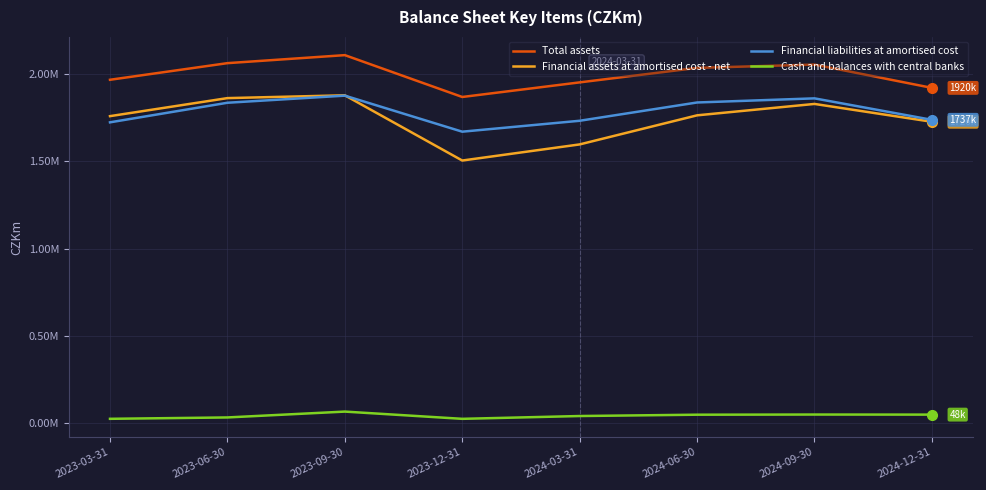

Reading left to right, extract all data points from this chart.

Total assets: 2023-03-31=1966871	2023-06-30=2062129	2023-09-30=2108037	2023-12-31=1868292	2024-03-31=1951947	2024-06-30=2034928	2024-09-30=2054012	2024-12-31=1920460
Financial assets at amortised cost - net: 2023-03-31=1758507	2023-06-30=1861805	2023-09-30=1877946	2023-12-31=1504199	2024-03-31=1596521	2024-06-30=1763128	2024-09-30=1828454	2024-12-31=1726230
Financial liabilities at amortised cost: 2023-03-31=1723032	2023-06-30=1835219	2023-09-30=1875942	2023-12-31=1669478	2024-03-31=1732005	2024-06-30=1836761	2024-09-30=1860385	2024-12-31=1737394
Cash and balances with central banks: 2023-03-31=24360	2023-06-30=32215	2023-09-30=65738	2023-12-31=24243	2024-03-31=40332	2024-06-30=47949	2024-09-30=48853	2024-12-31=48411